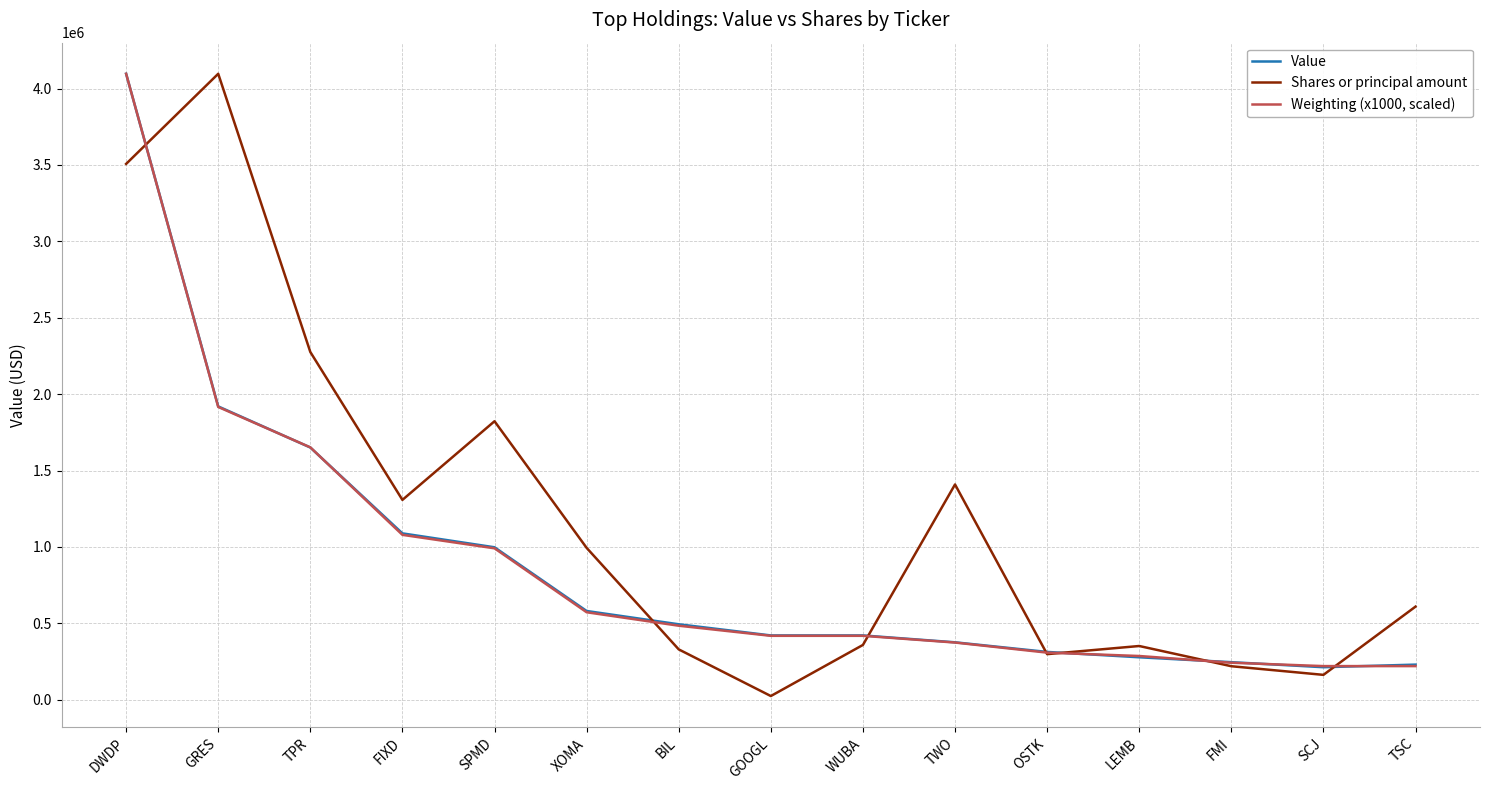

How many values in the Value series are below 421000?

6